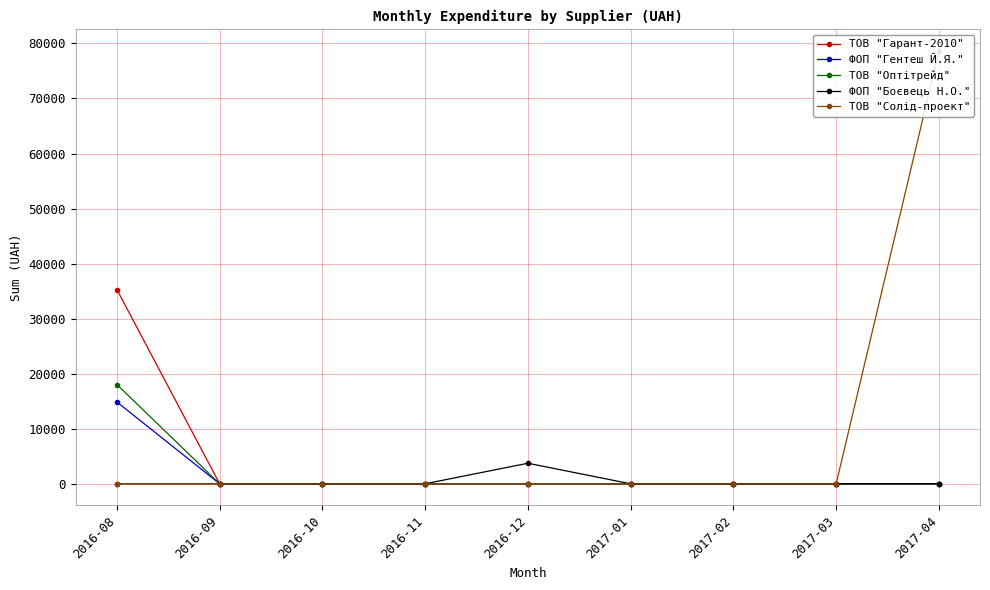

What is the difference between the maximum and minimum values in the ТОВ "Гарант-2010" series?

35289